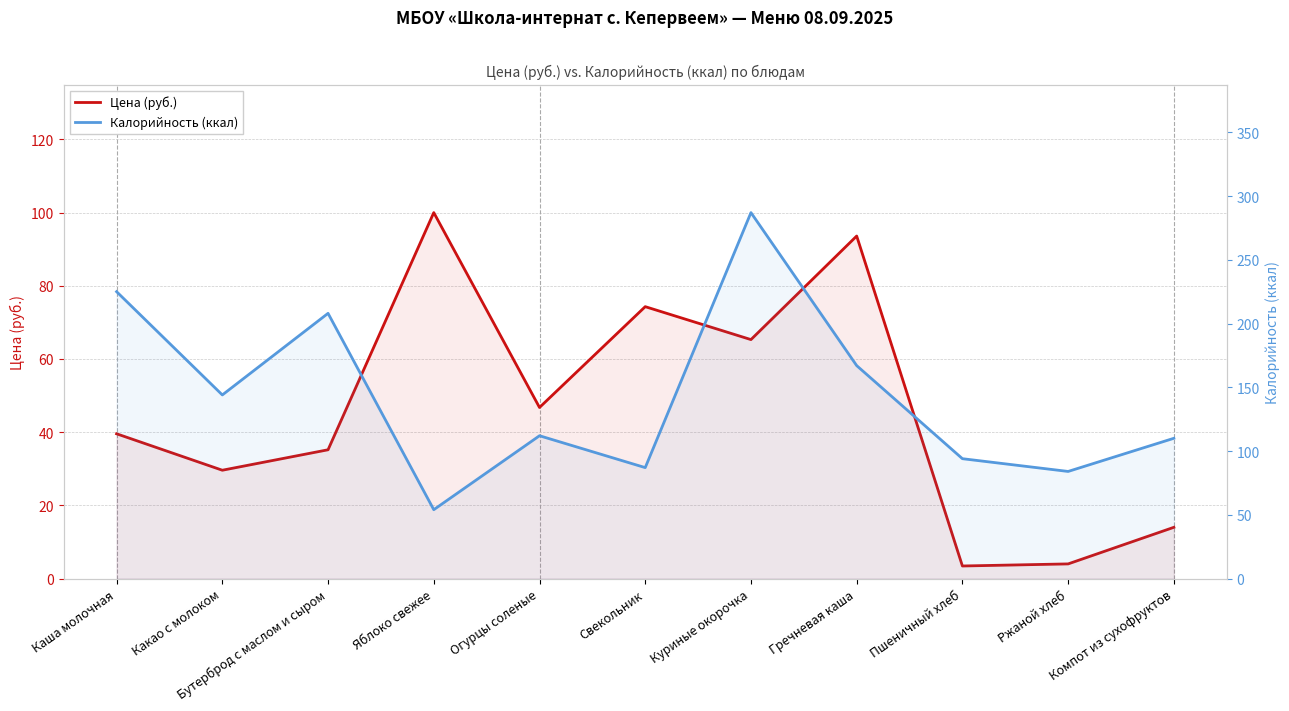

How many values in the Цена (руб.) series are below 39?

5